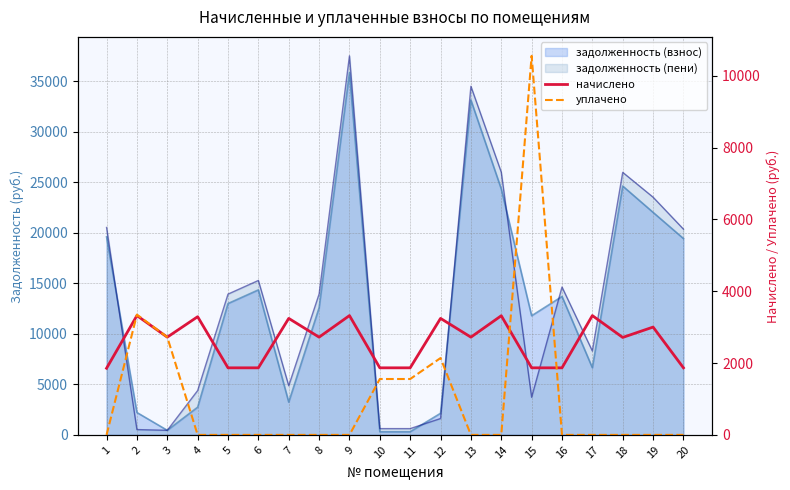

How many lines are shown in the chart?

2